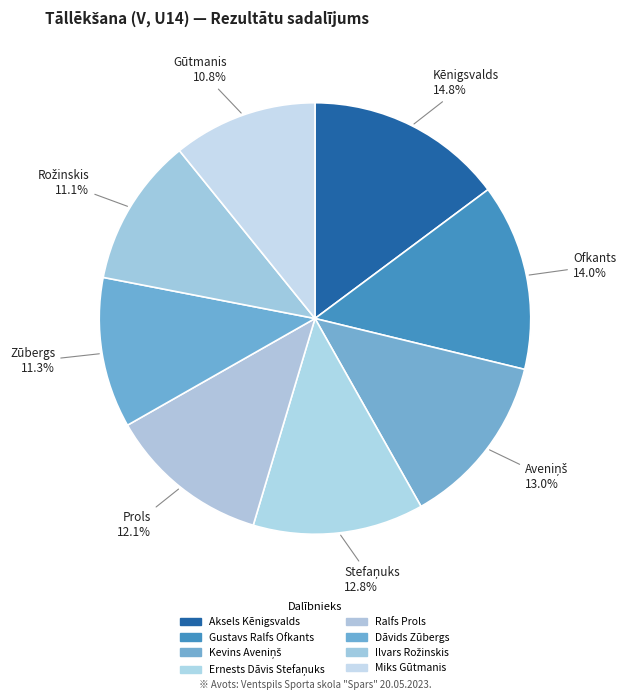

What percentage do Ilvars Rožinskis and Gustavs Ralfs Ofkants together represent?

25.1%